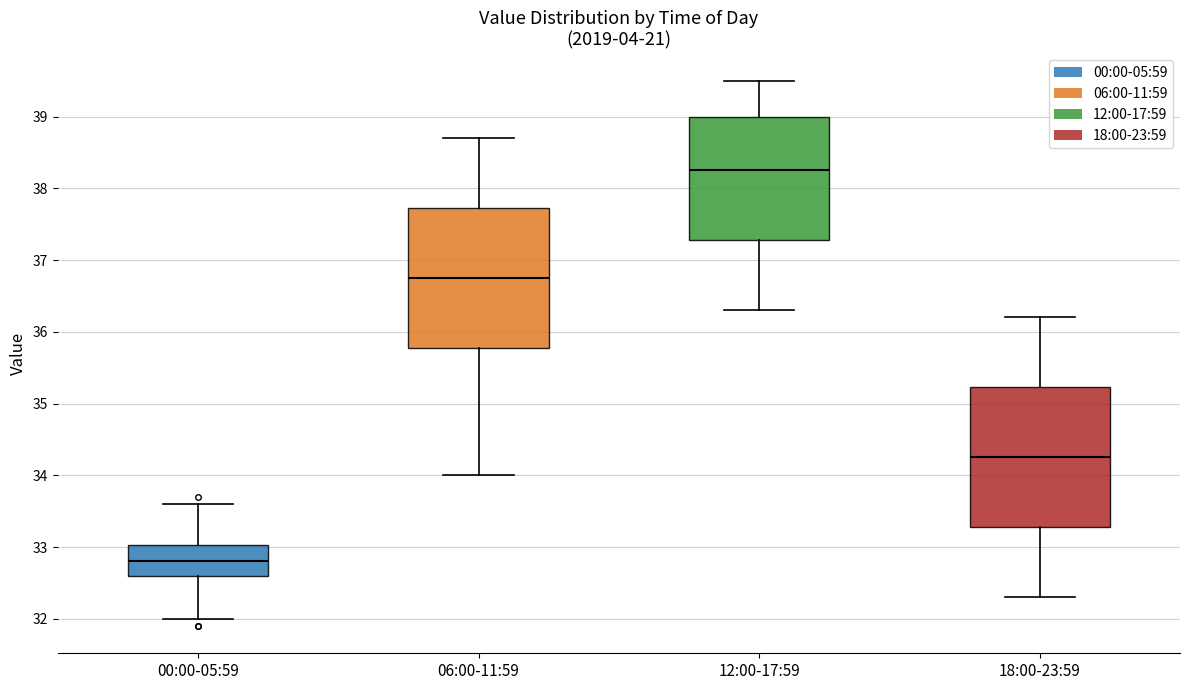

Where is the upper edge of the box for 00:00-05:59 on the y-axis? The values are not printed on the chart, so give them approximately, as read against the axis.

33.0